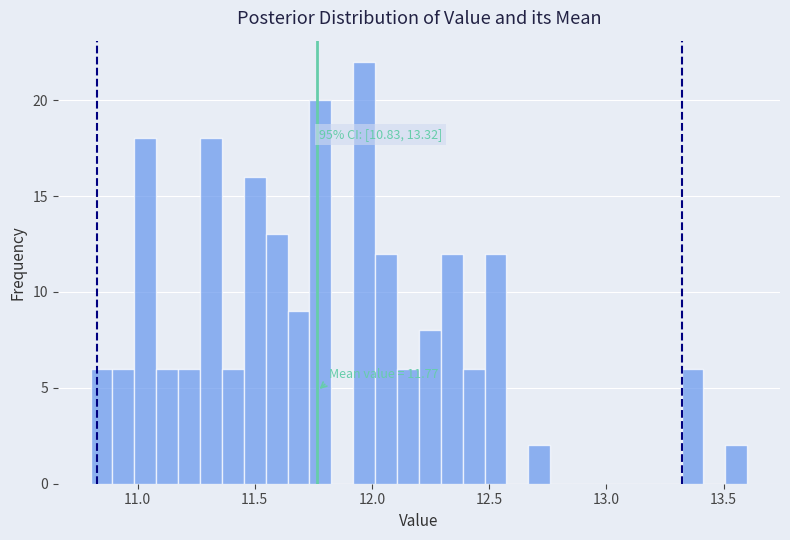

Around what value on the x-axis is the tallest bar? Give the approximate position of its centre, as read against the axis.

11.95